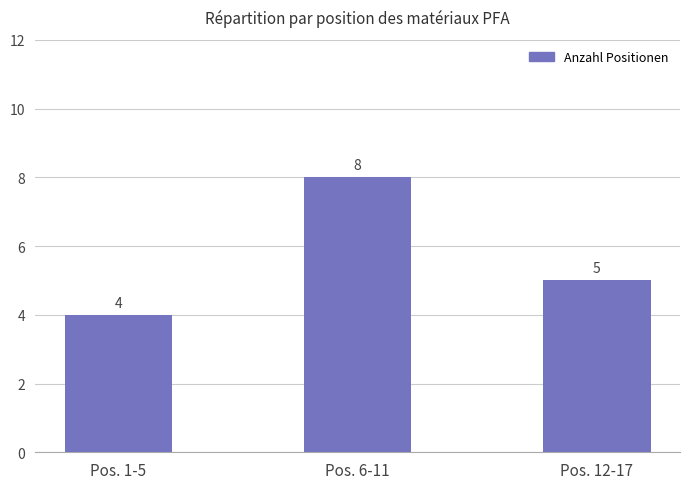

Reading left to right, what are all the values shown in this chart?

Pos. 1-5=4	Pos. 6-11=8	Pos. 12-17=5